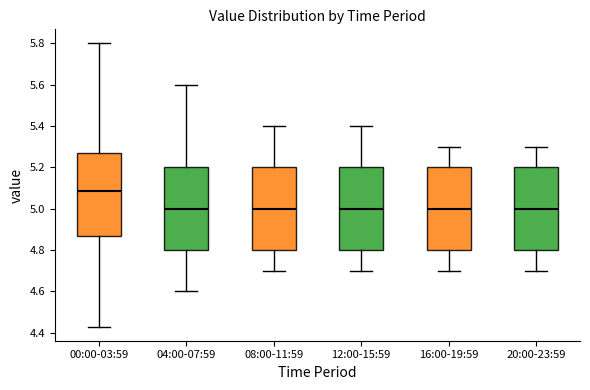

Reading left to right, transcribe this box plot: for each box, give where its median line is, the range the box spans, and where its two whiskers end, as read against the y-axis. The values are not printed on the chart, so give them approximately, as read against the axis.

00:00-03:59: median 5.08, box 4.88 to 5.28, whiskers 4.44 to 5.80
04:00-07:59: median 5.00, box 4.80 to 5.20, whiskers 4.60 to 5.60
08:00-11:59: median 5.00, box 4.80 to 5.20, whiskers 4.70 to 5.40
12:00-15:59: median 5.00, box 4.80 to 5.20, whiskers 4.70 to 5.40
16:00-19:59: median 5.00, box 4.80 to 5.20, whiskers 4.70 to 5.30
20:00-23:59: median 5.00, box 4.80 to 5.20, whiskers 4.70 to 5.30